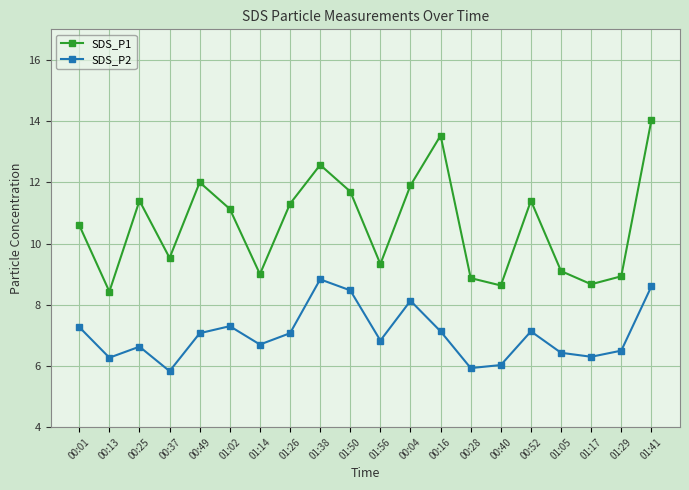

Rank the series by their average value, from highest to lowest.

SDS_P1, SDS_P2